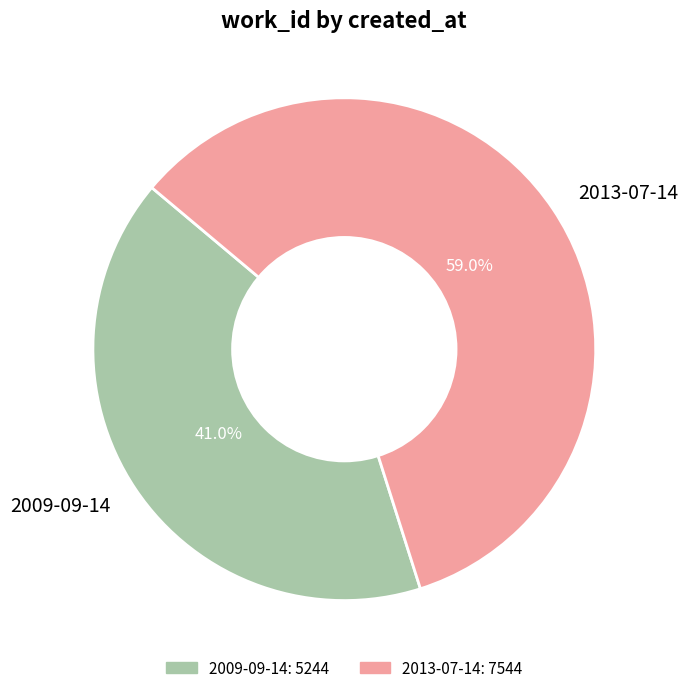

Which category accounts for the majority?

2013-07-14